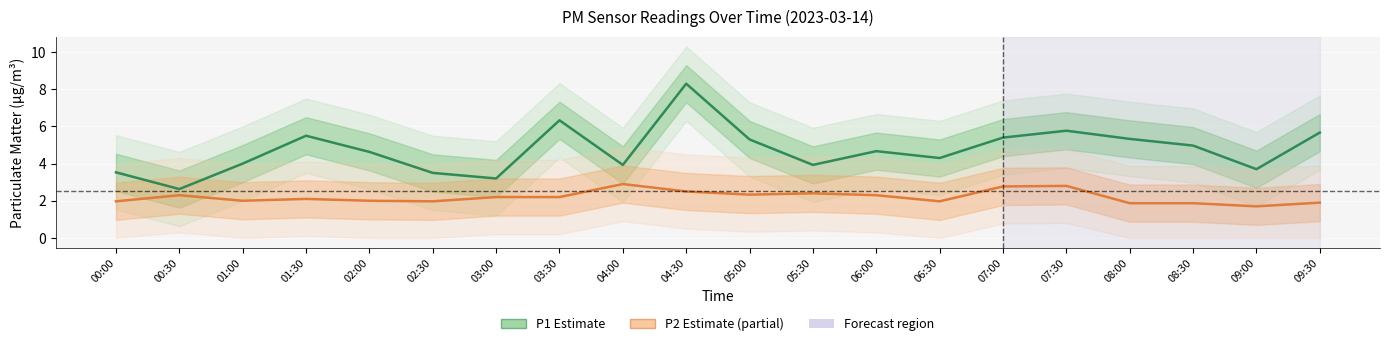

Rank the categories by P1 (PM10) value from highest to lowest.

04:30, 03:30, 07:30, 09:30, 01:30, 07:00, 08:00, 05:00, 08:30, 06:00, 02:00, 06:30, 01:00, 04:00, 05:30, 09:00, 00:00, 02:30, 03:00, 00:30